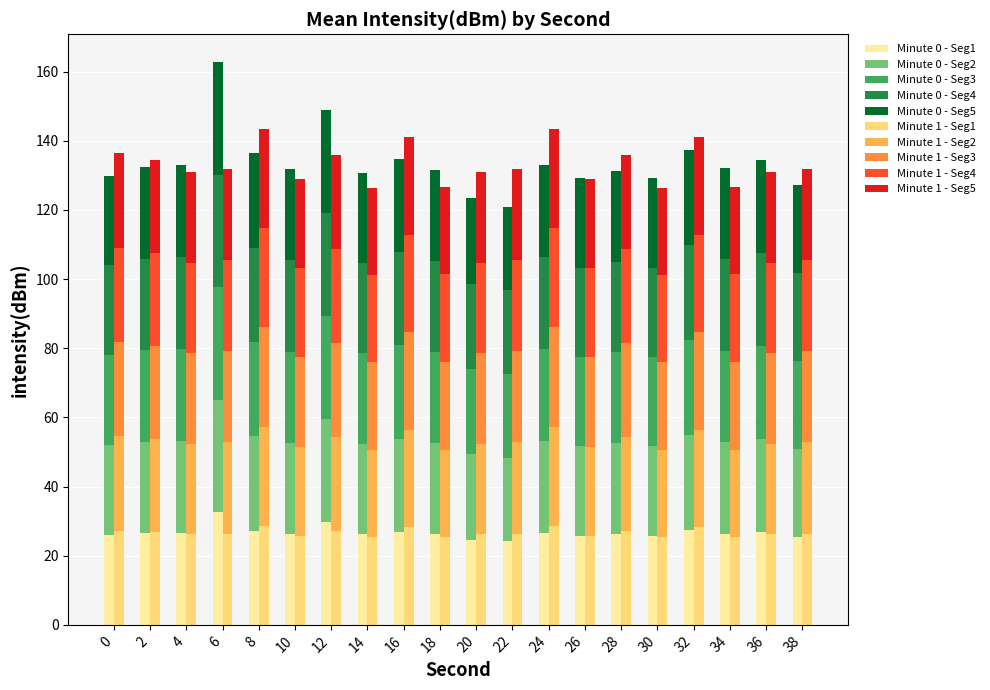

What is the sum of the minute_1 values at 36 and 24?

54.9